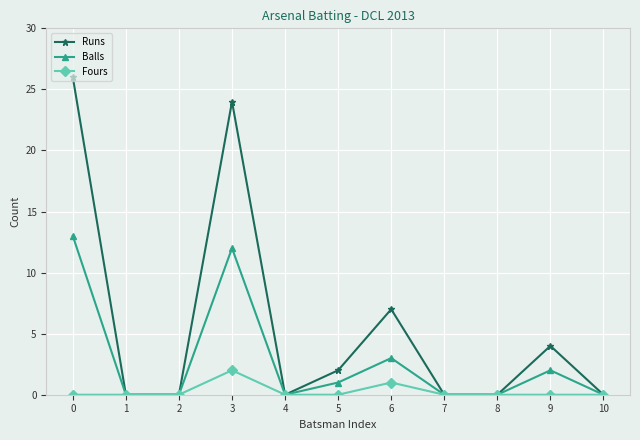

How many lines are shown in the chart?

3